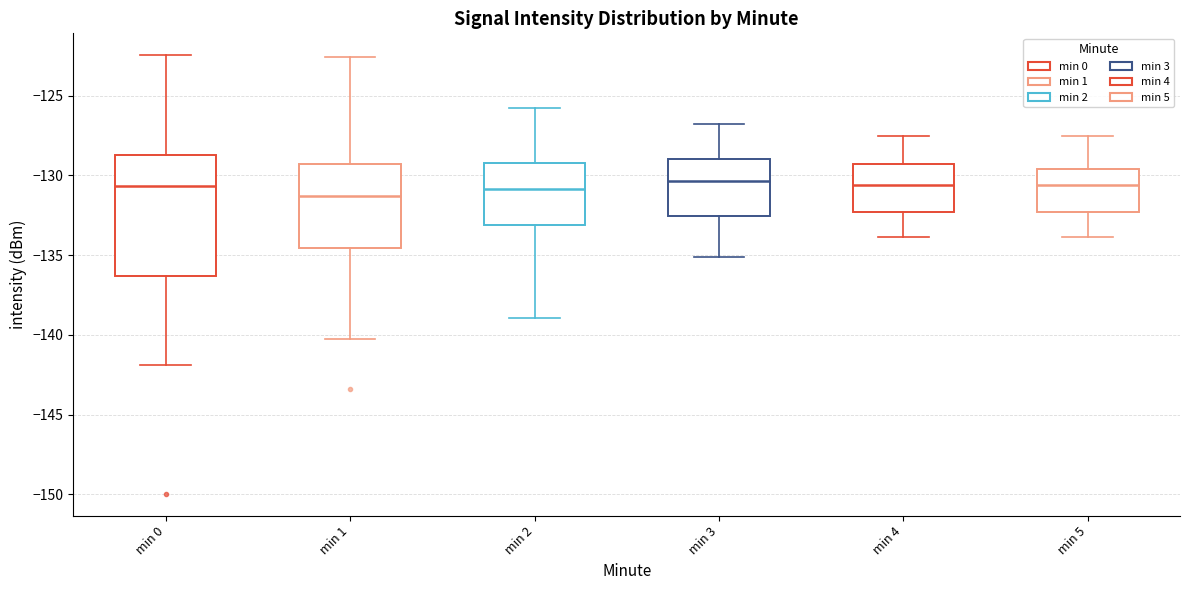

Where does the median line of the box for min 2 sit on the y-axis? The values are not printed on the chart, so give them approximately, as read against the axis.

-131.0